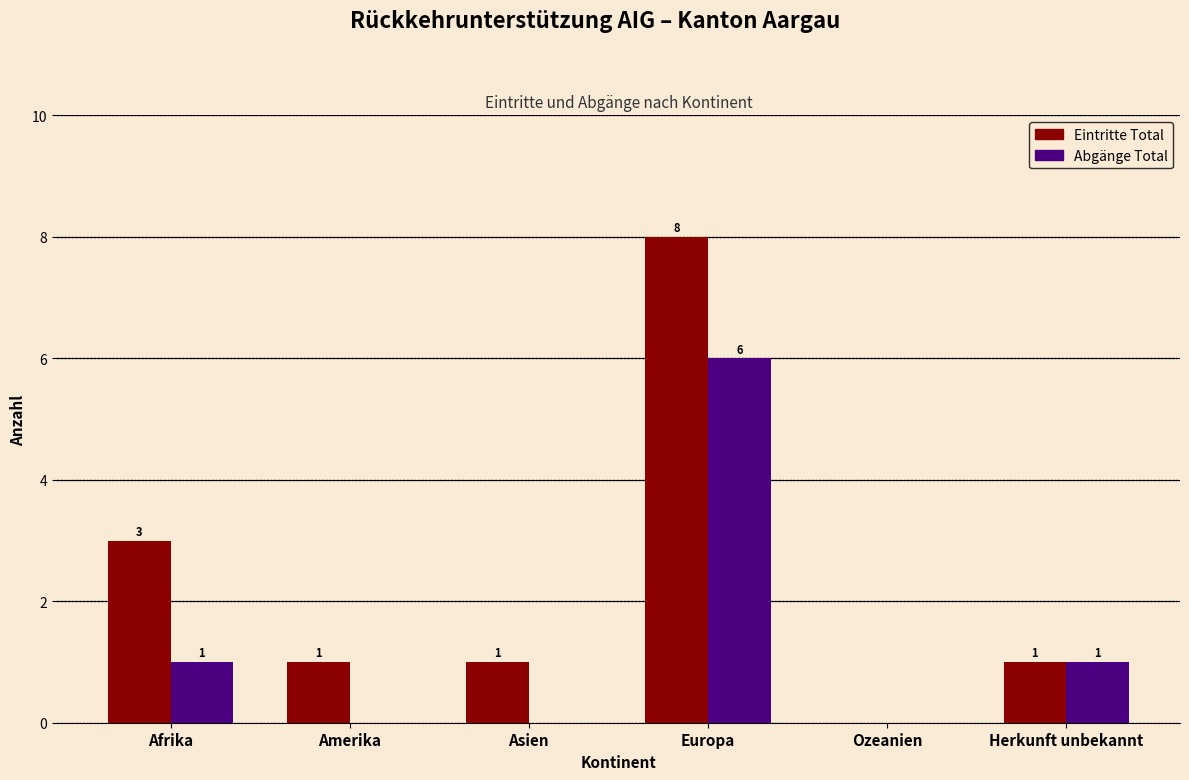

Reading left to right, extract all data points from this chart.

Eintritte Total: Afrika=3	Amerika=1	Asien=1	Europa=8	Ozeanien=0	Herkunft unbekannt=1
Abgänge Total: Afrika=1	Amerika=0	Asien=0	Europa=6	Ozeanien=0	Herkunft unbekannt=1